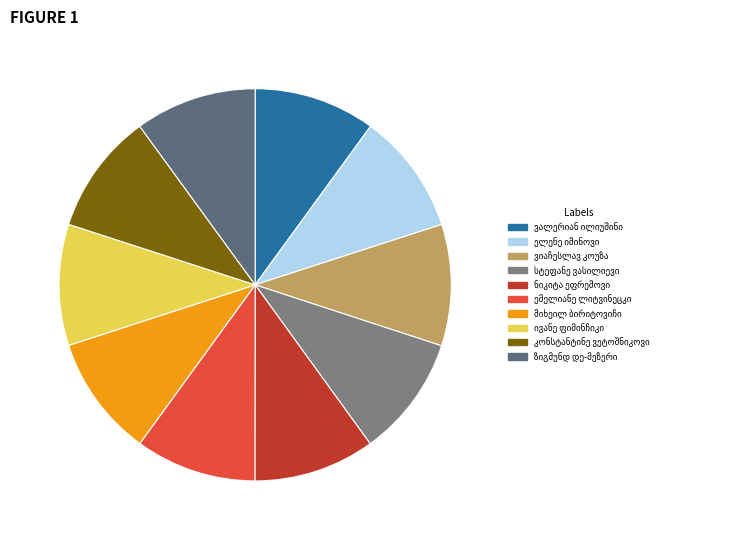

Is there a majority slice in this chart?

No